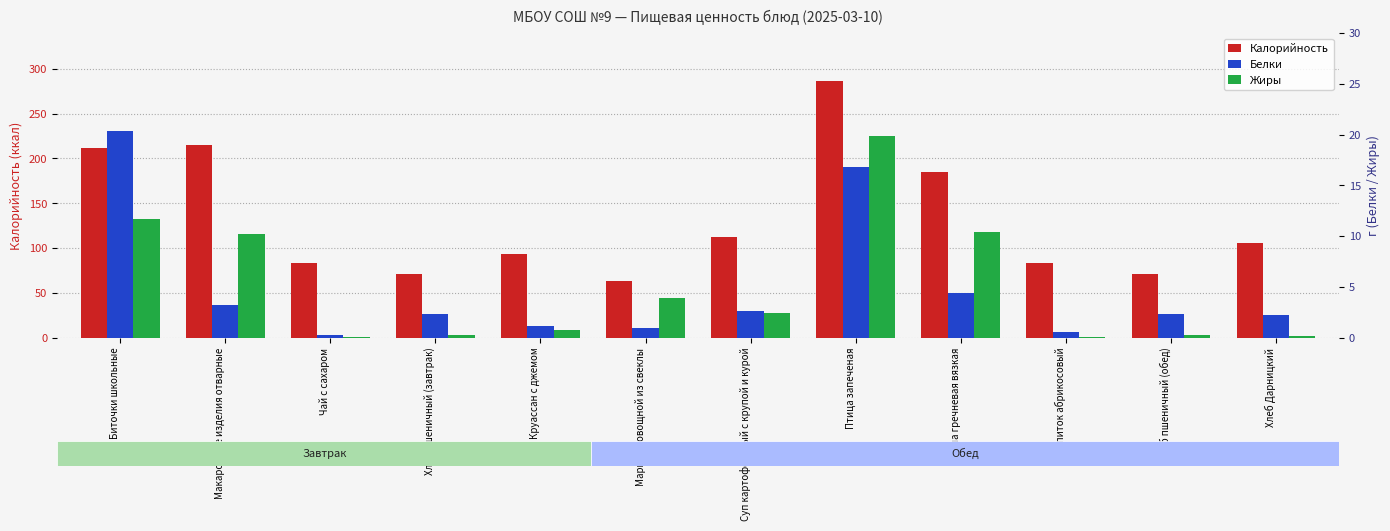

The value of Белки at Хлеб пшеничный (обед) is 3.7. True or false?

False